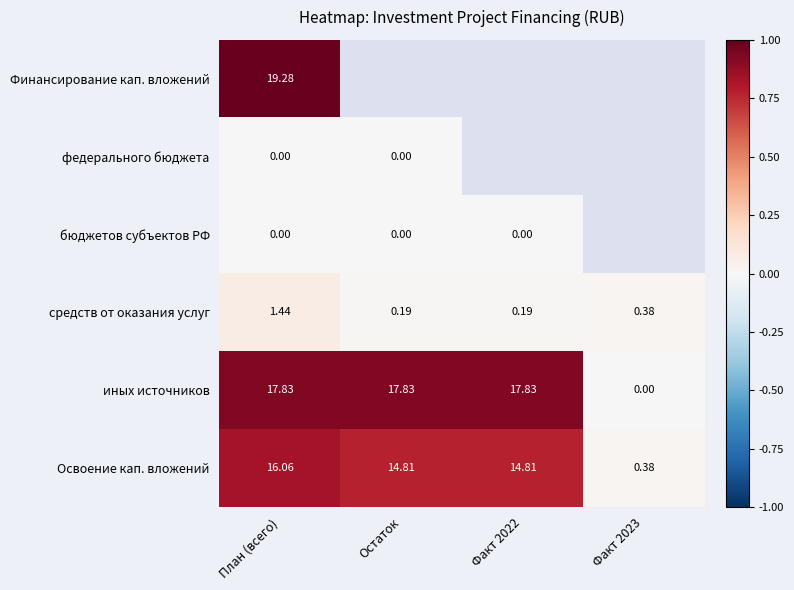

Is the value of бюджетов субъектов РФ at Факт 2022 greater than the value of иных источников at План (всего)?

No